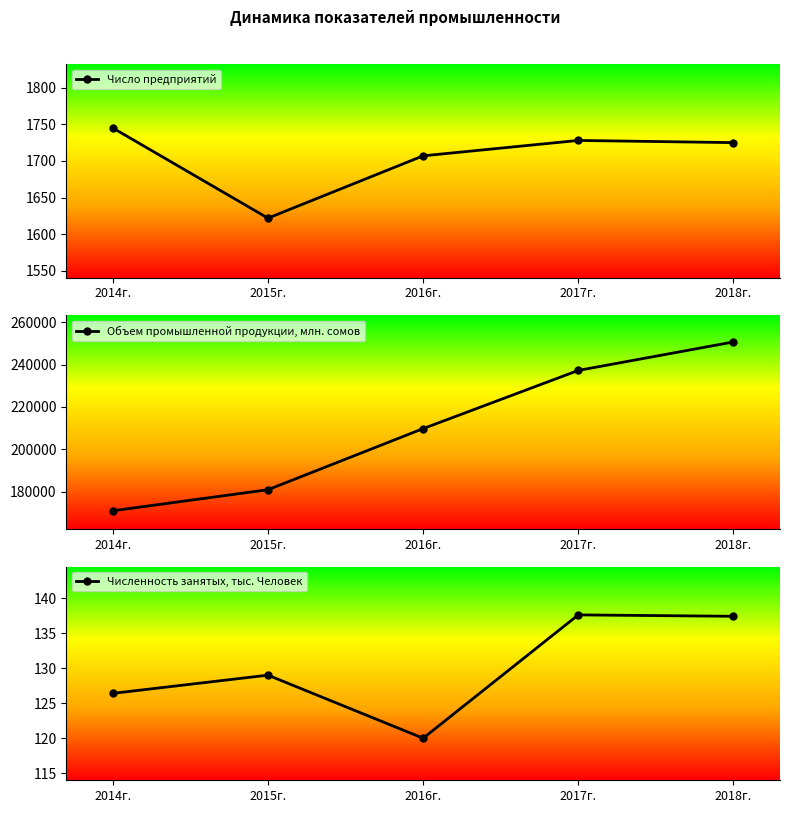

What is the value of the Число предприятий point at the 5th from the left?

1725